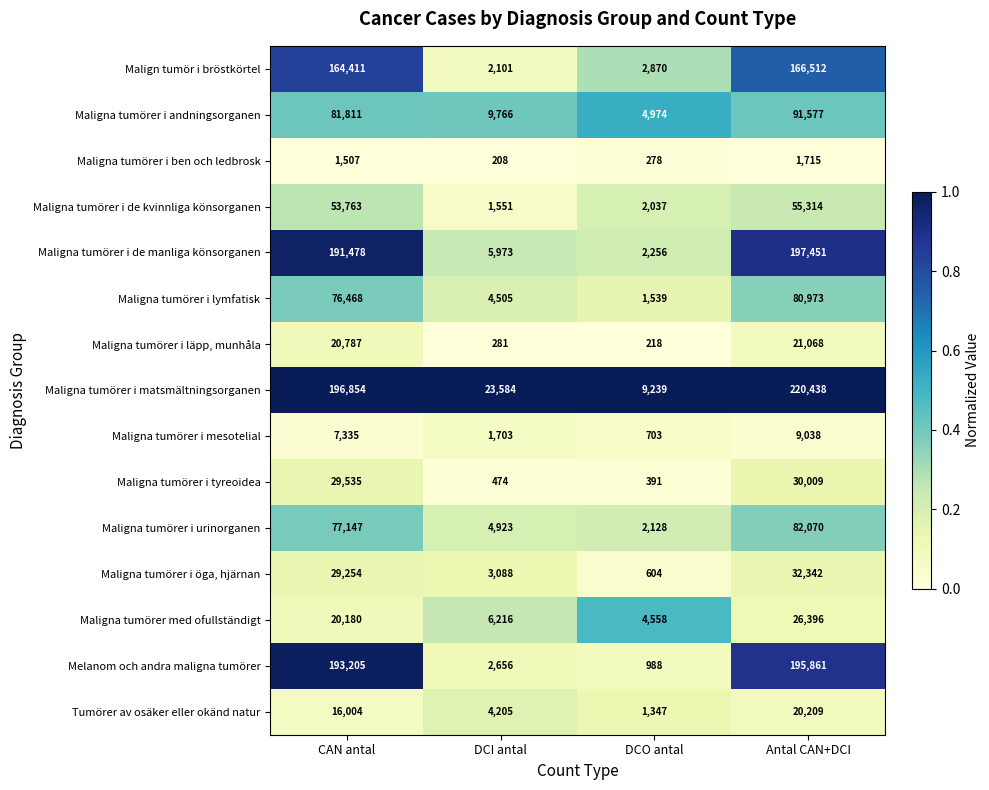

The Maligna tumörer i tyreoidea series shows 474 at DCI antal. True or false?

True